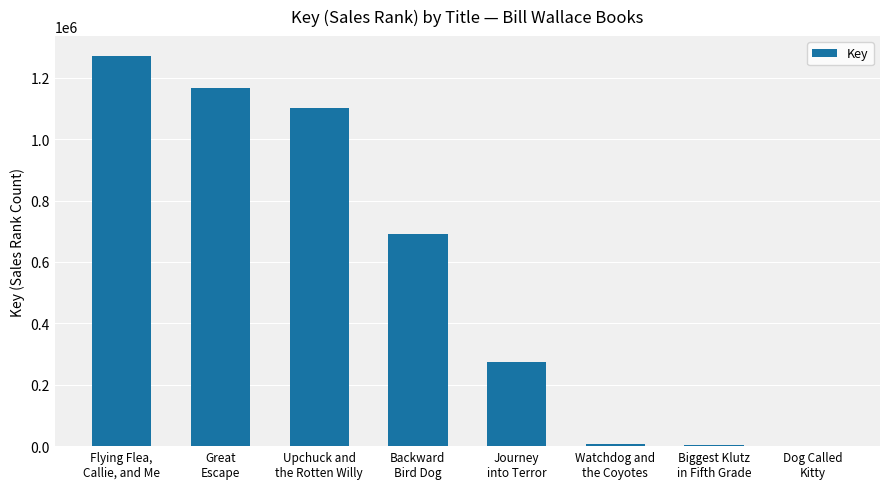

What is the greatest value displayed?

1272130